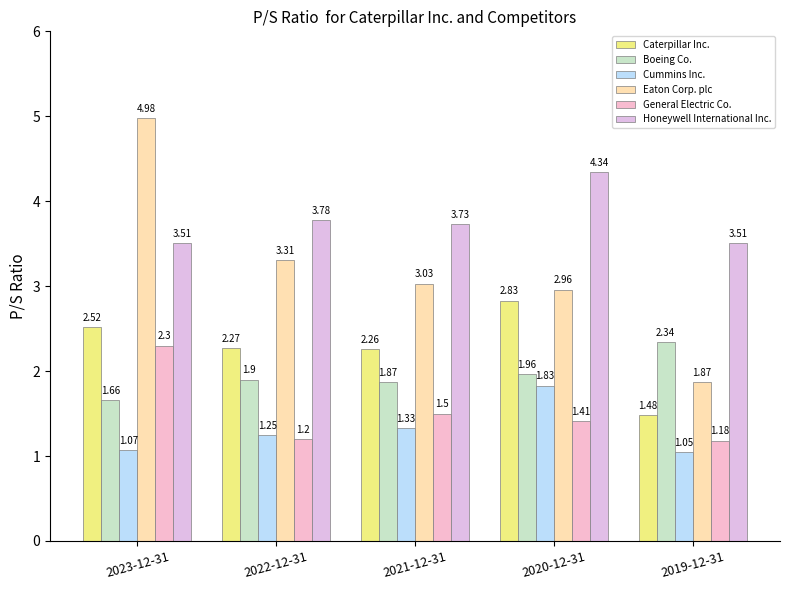

Are the bars horizontal?

No